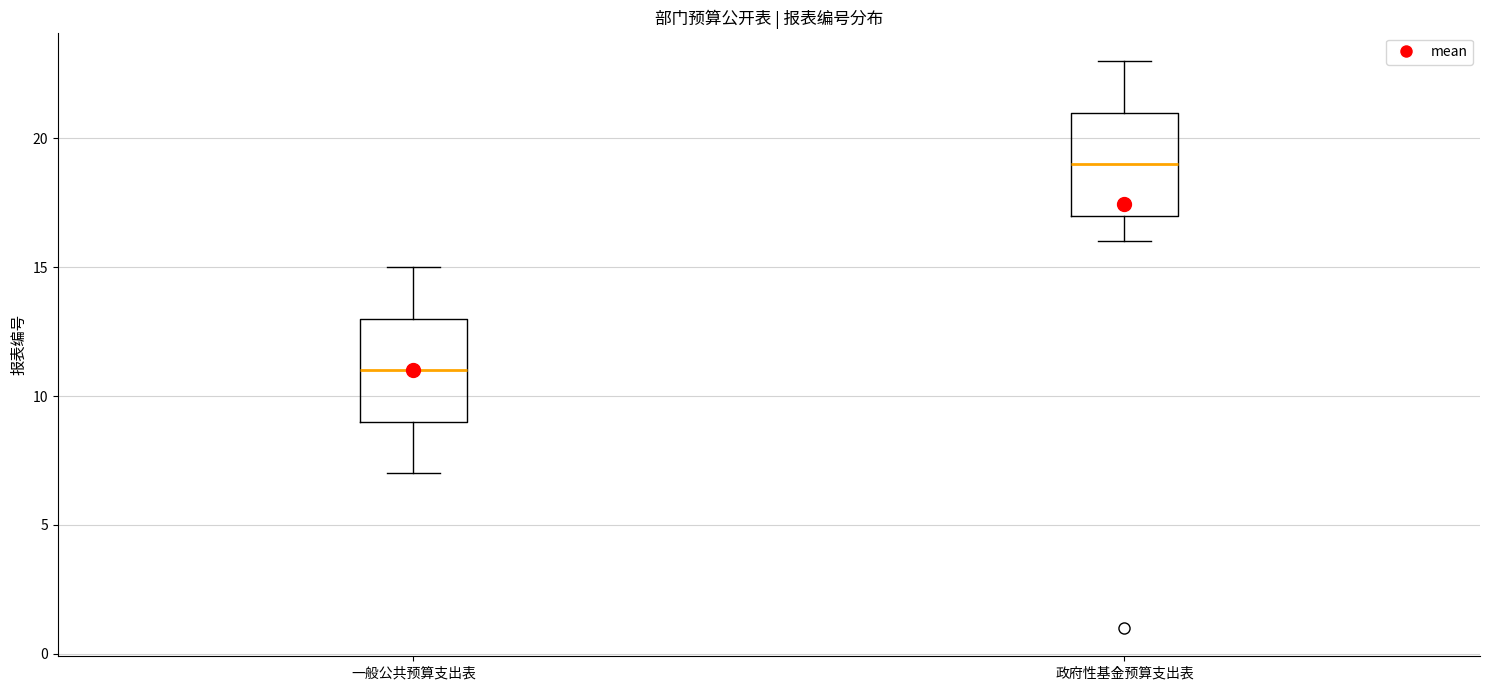

Which box's median line is the highest?

政府性基金预算支出表